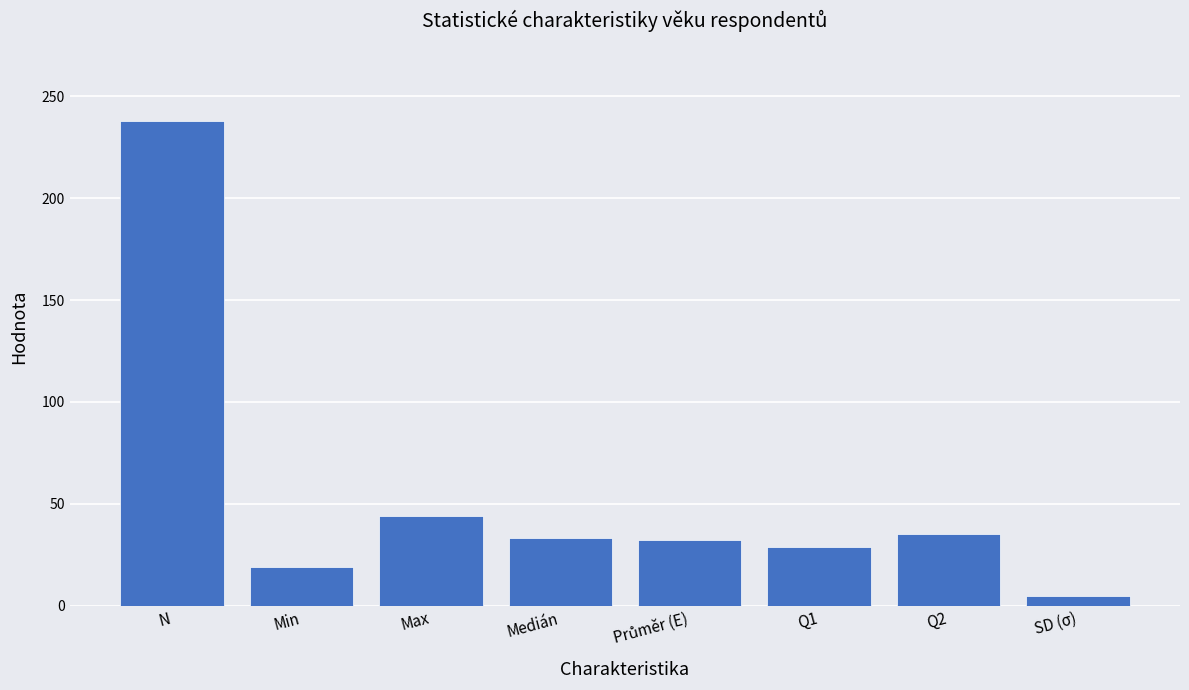

What is the change in value from Min to Medián?

+14.0